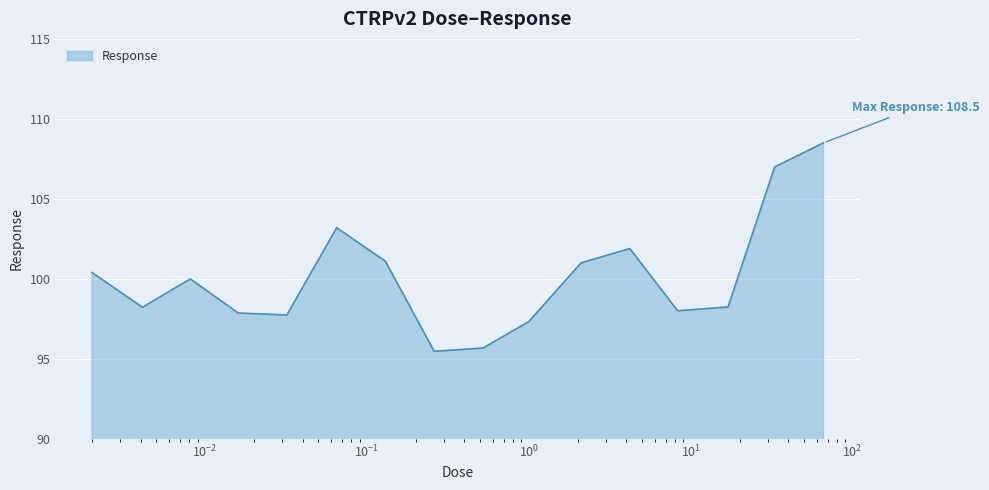

What is the maximum value shown in the chart?

108.5